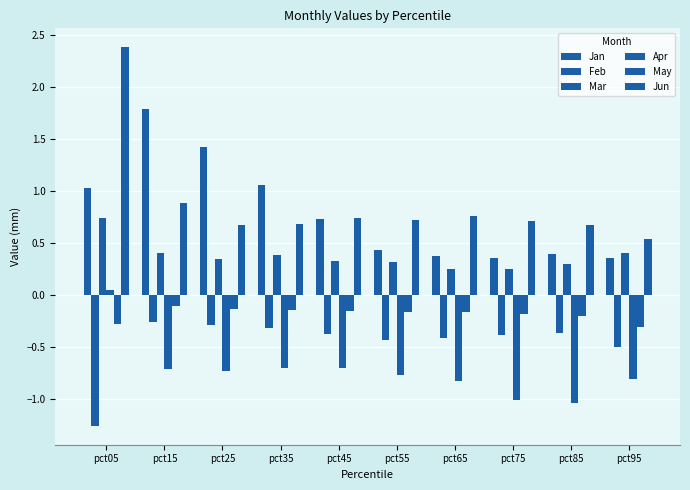

At how many categories does at least one series exceed 1?

4